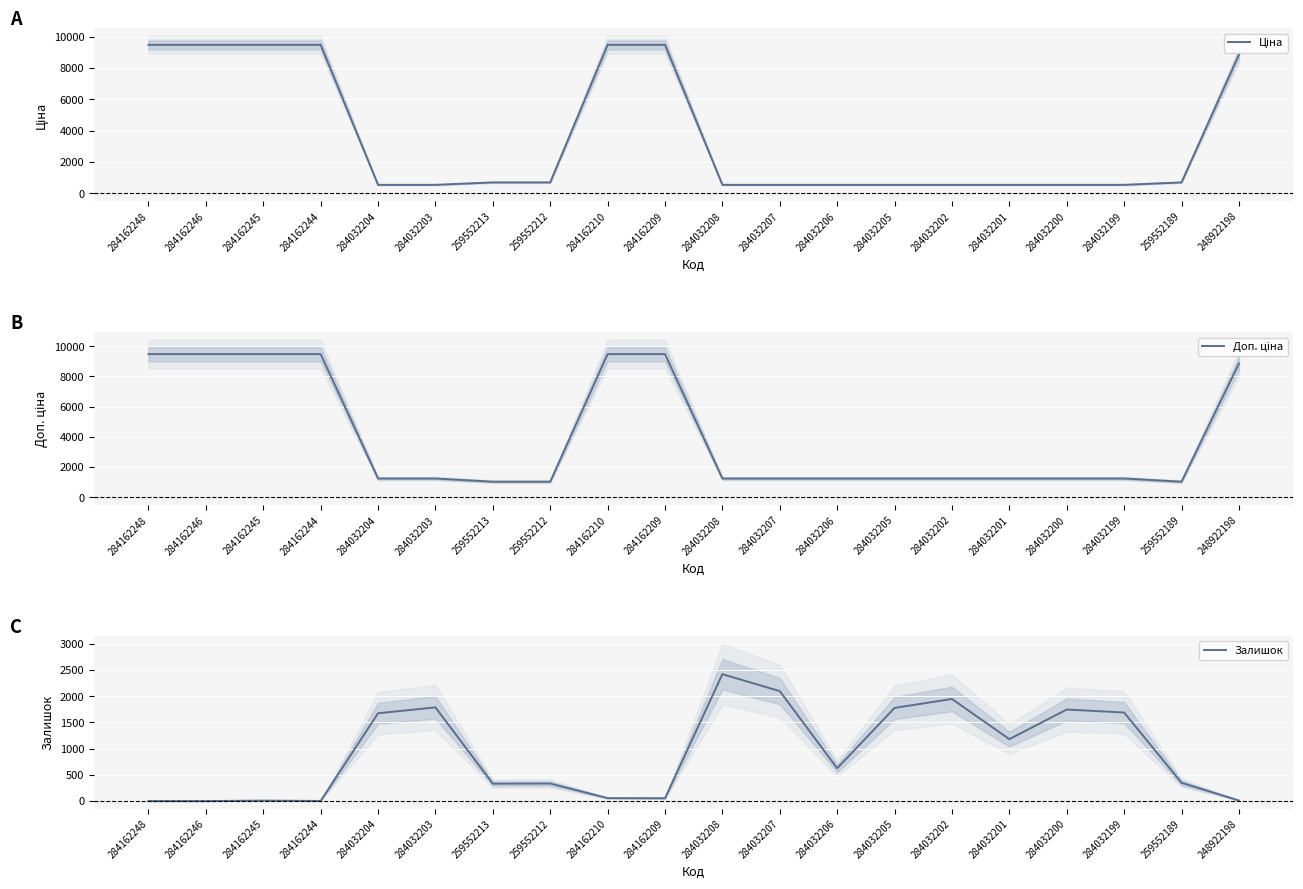

True or false: Доп. ціна has a value of 1235.4 at 284032204.

True